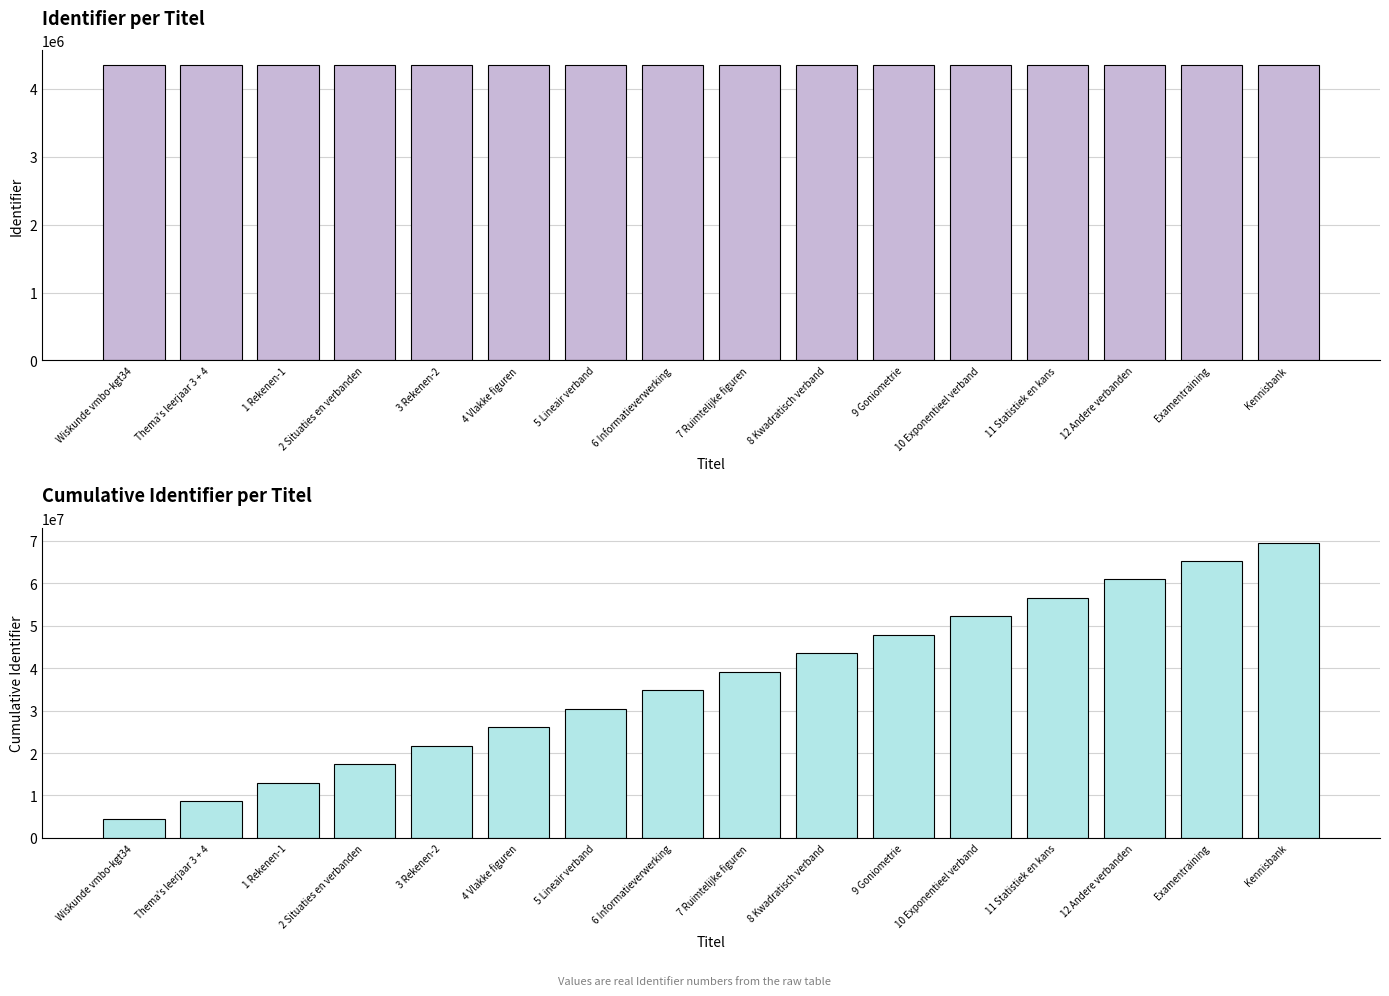

Is it true that Cumulative Identifier equals 12664244 at Thema's leerjaar 3 + 4?

False